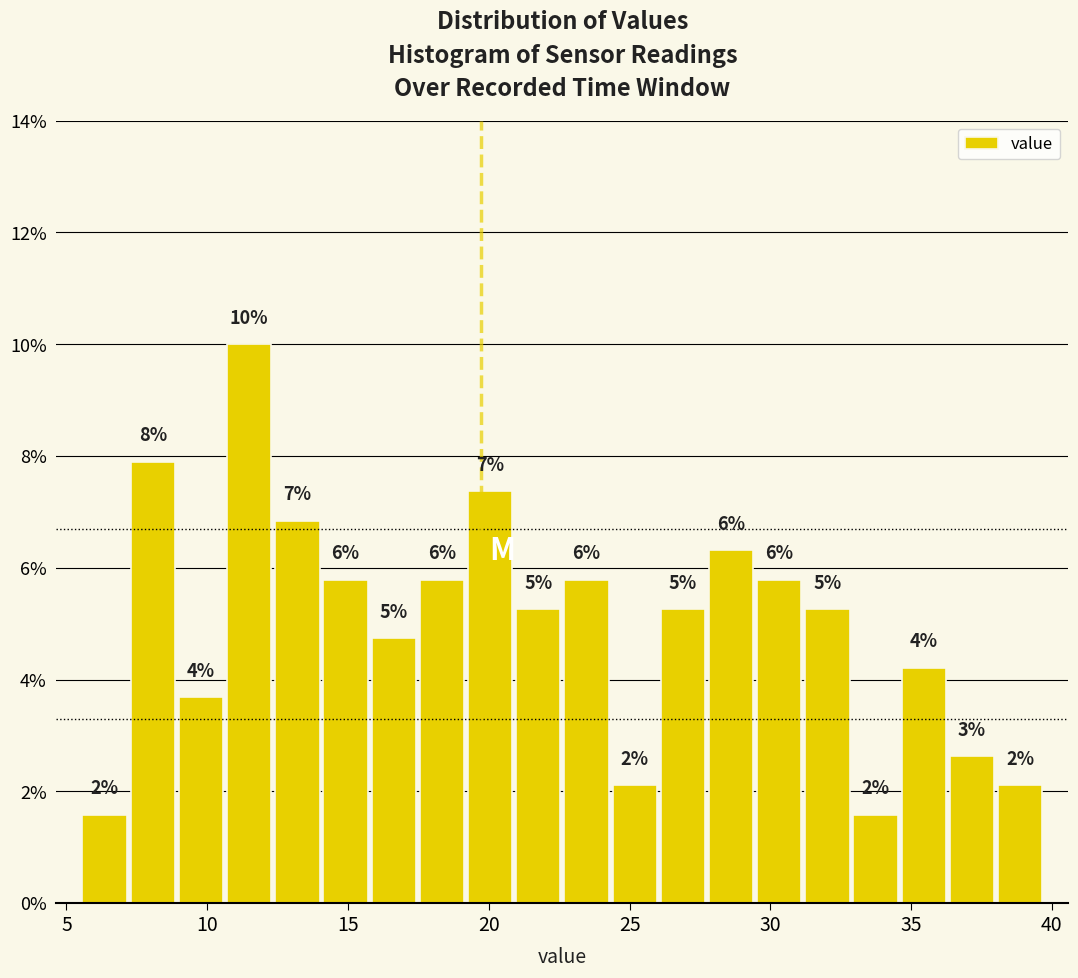

Read against the x-axis, roughly where is the centre of the tallest bar?

11.5